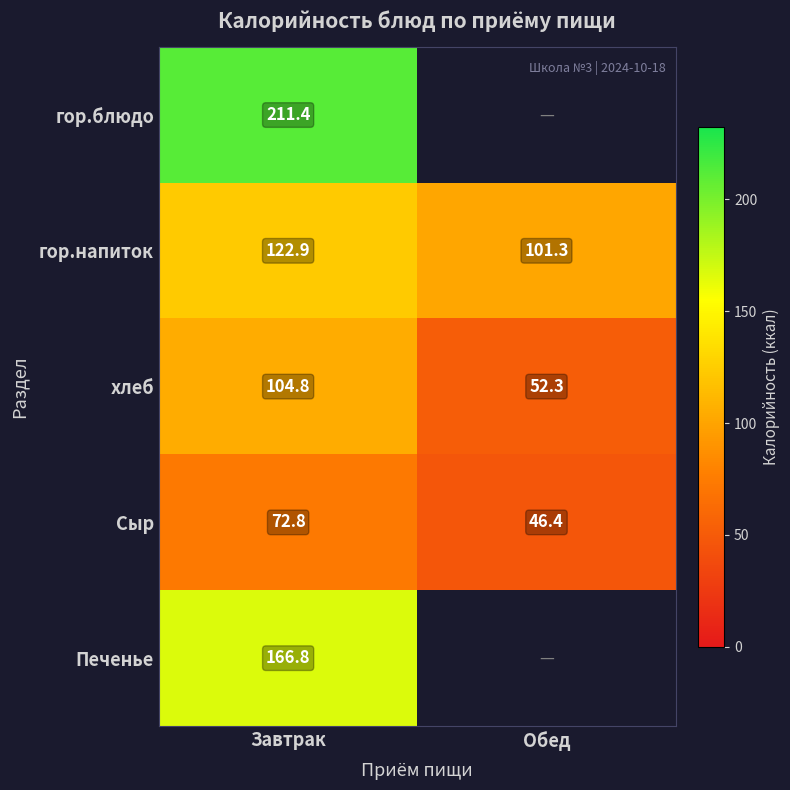

At which label does хлеб reach its peak?

Завтрак